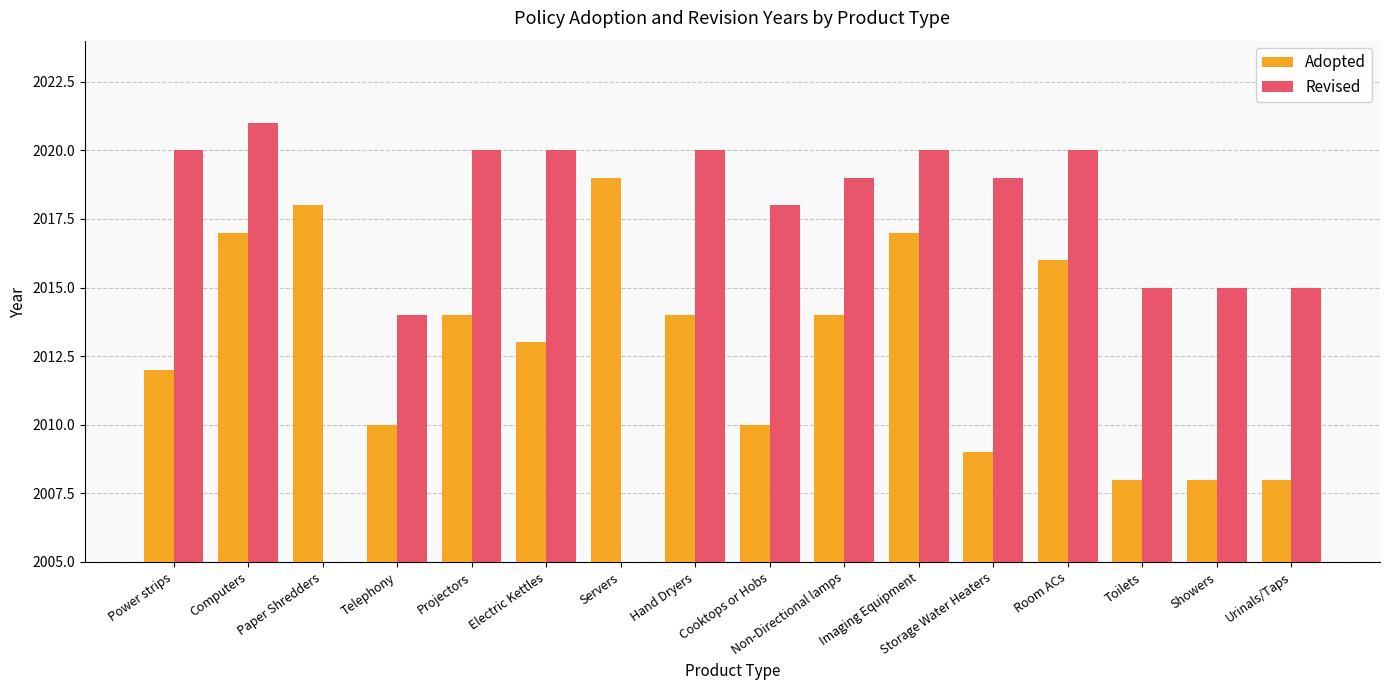

What is the approximate value of Revised at Showers?

2015